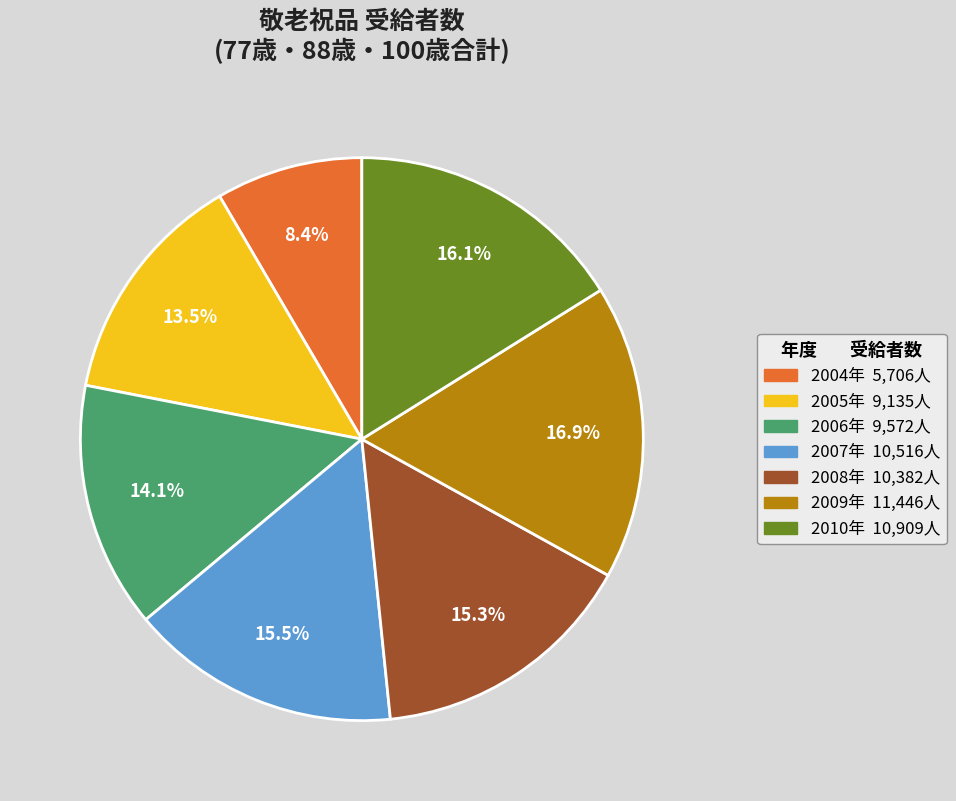

Count the number of slices in the pie.

7